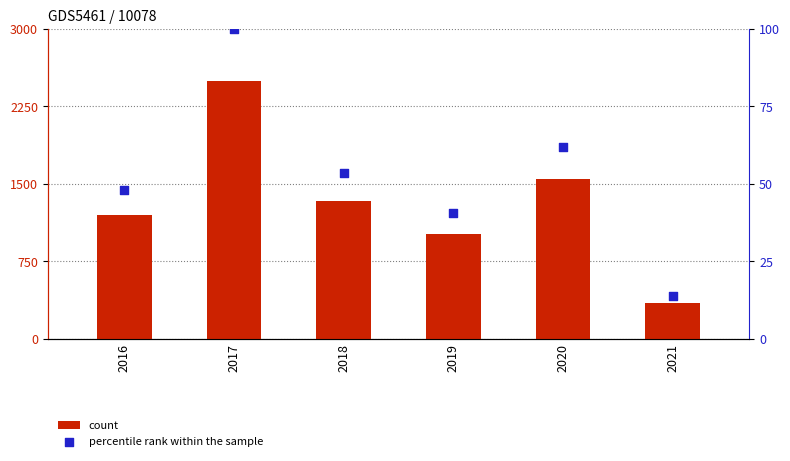

Which series reaches the maximum Y coordinate?

count